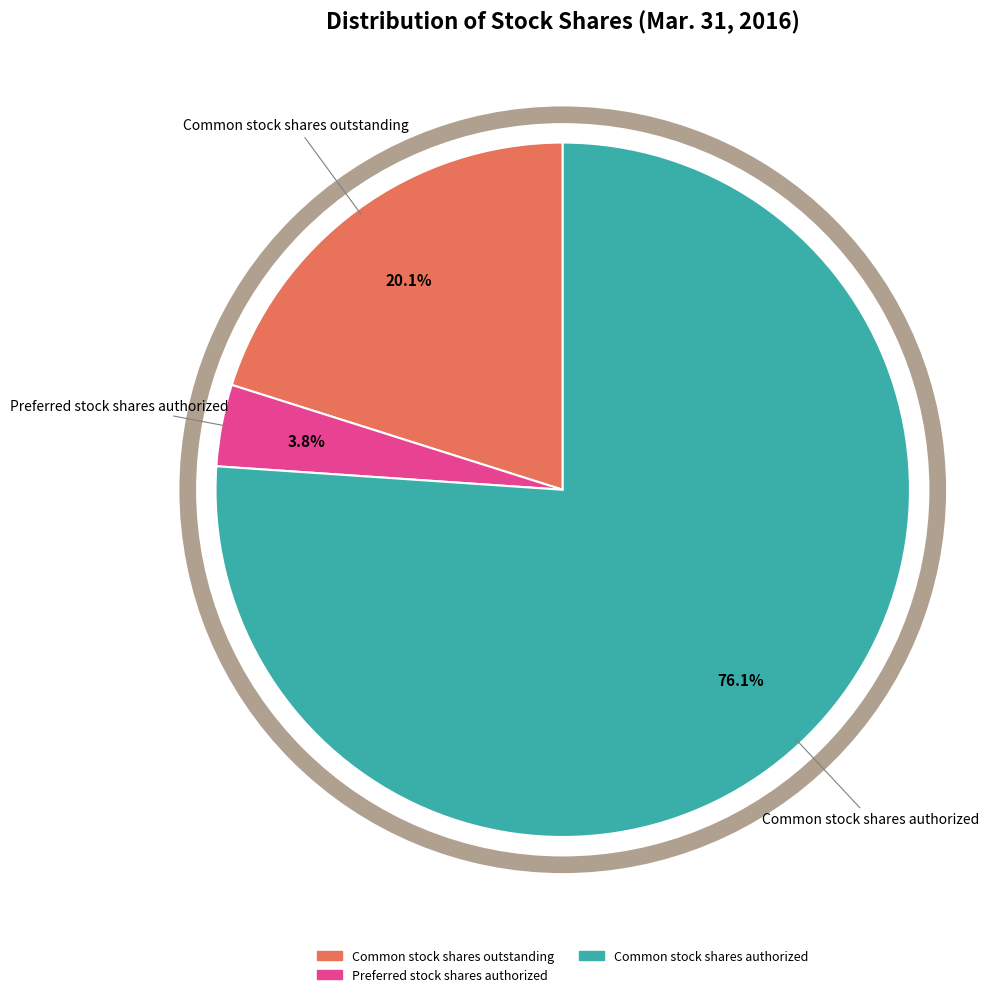

To the nearest percent, what portion does Preferred stock shares authorized represent?

4%